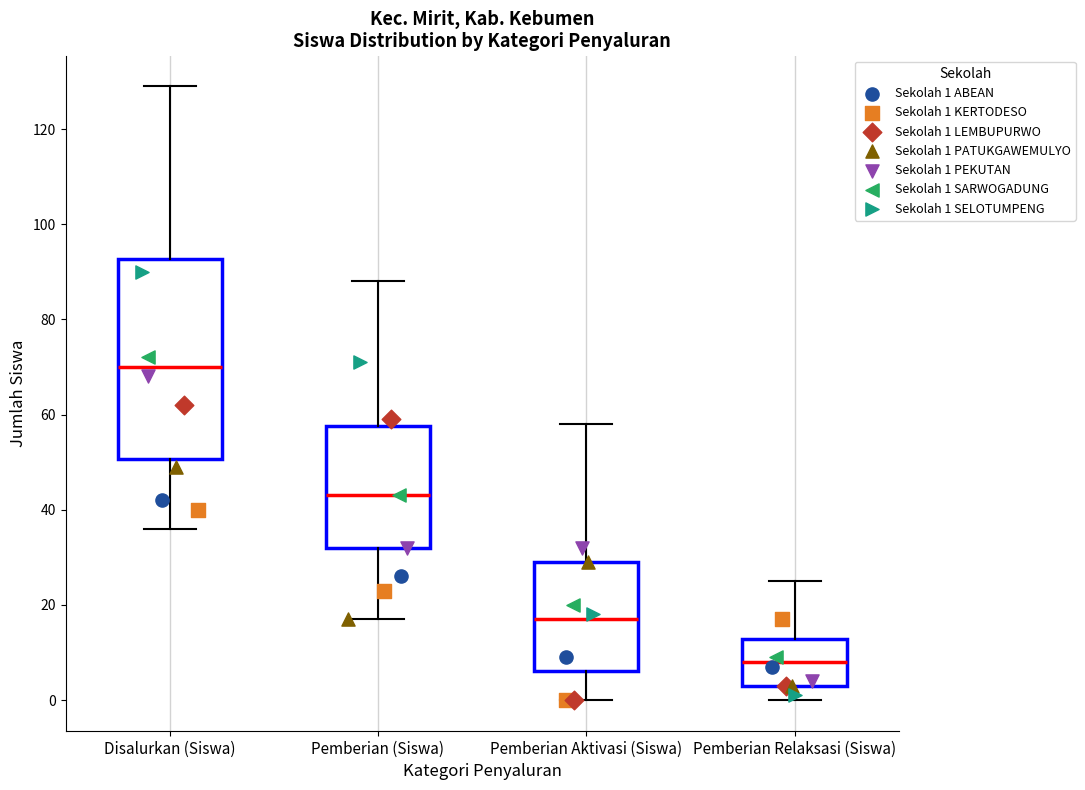

Where is the upper edge of the box for Pemberian Relaksasi (Siswa) on the y-axis? The values are not printed on the chart, so give them approximately, as read against the axis.

12